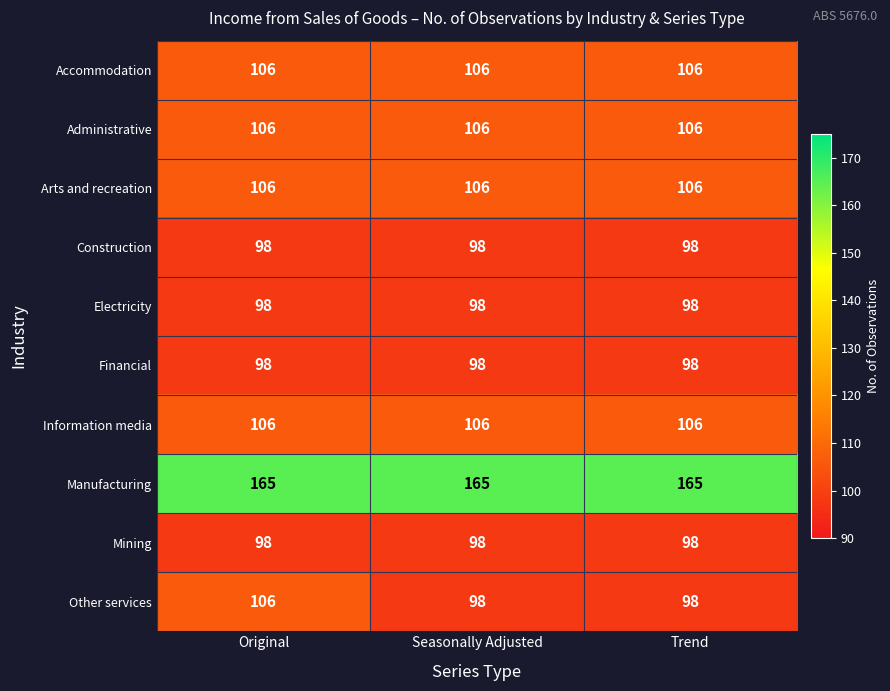

What is the smallest value displayed?

98